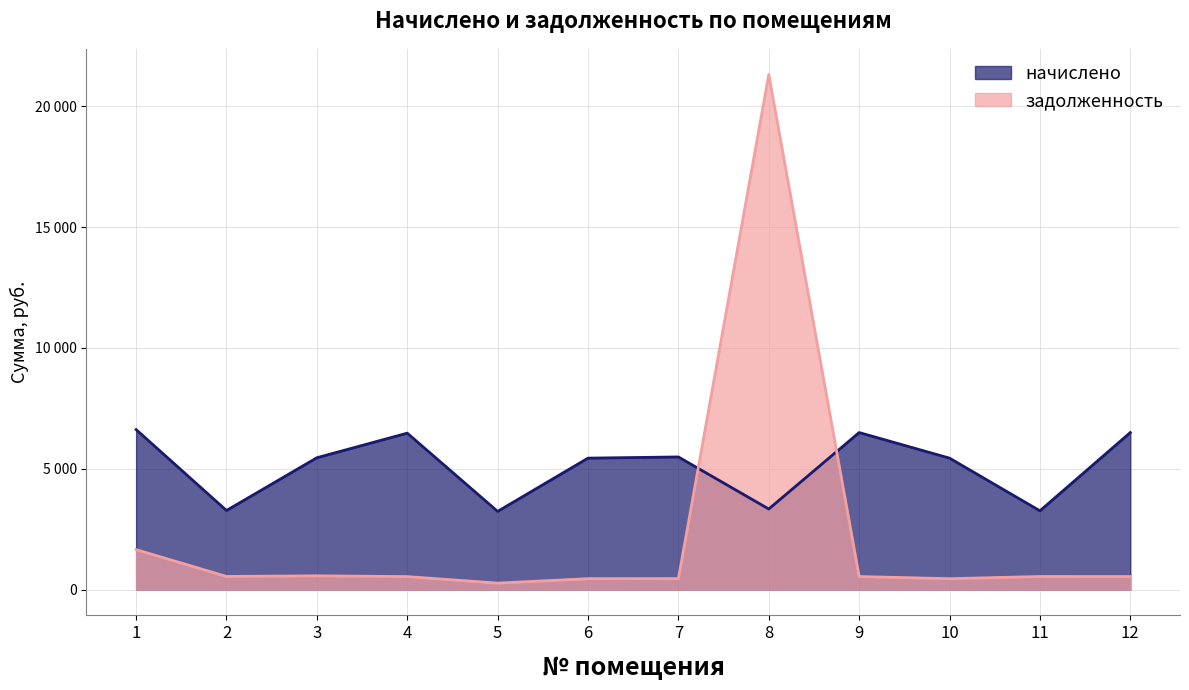

Reading left to right, extract all data points from this chart.

начислено: 6623.9	3275.0	5458.4	6476.2	3238.1	5441.9	5491.2	3336.6	6500.8	5441.9	3262.7	6500.8
задолженность: 1656.0	545.8	571.1	539.7	269.8	453.5	457.6	21314.7	541.7	453.5	543.8	541.7